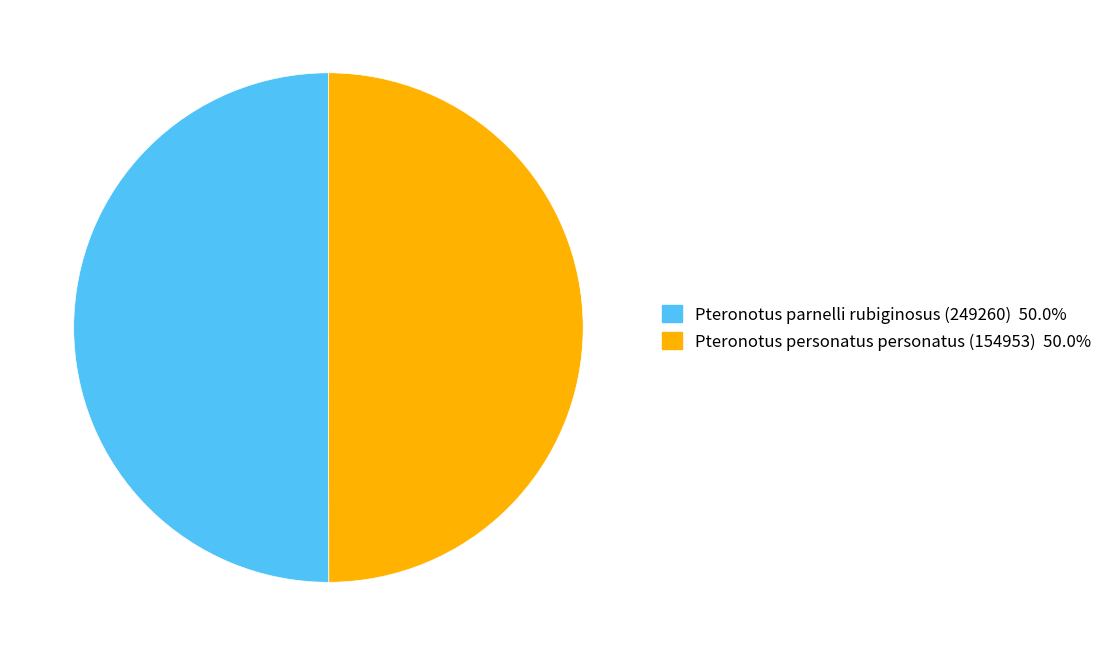

Is the sum of Pteronotus personatus personatus (154953) and Pteronotus parnelli rubiginosus (249260) greater than half?

Yes